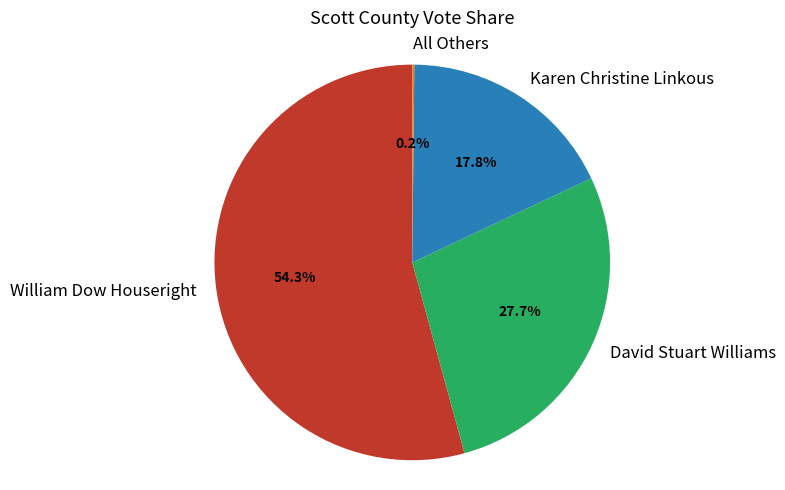

Which category has the biggest portion of the pie?

William Dow Houseright